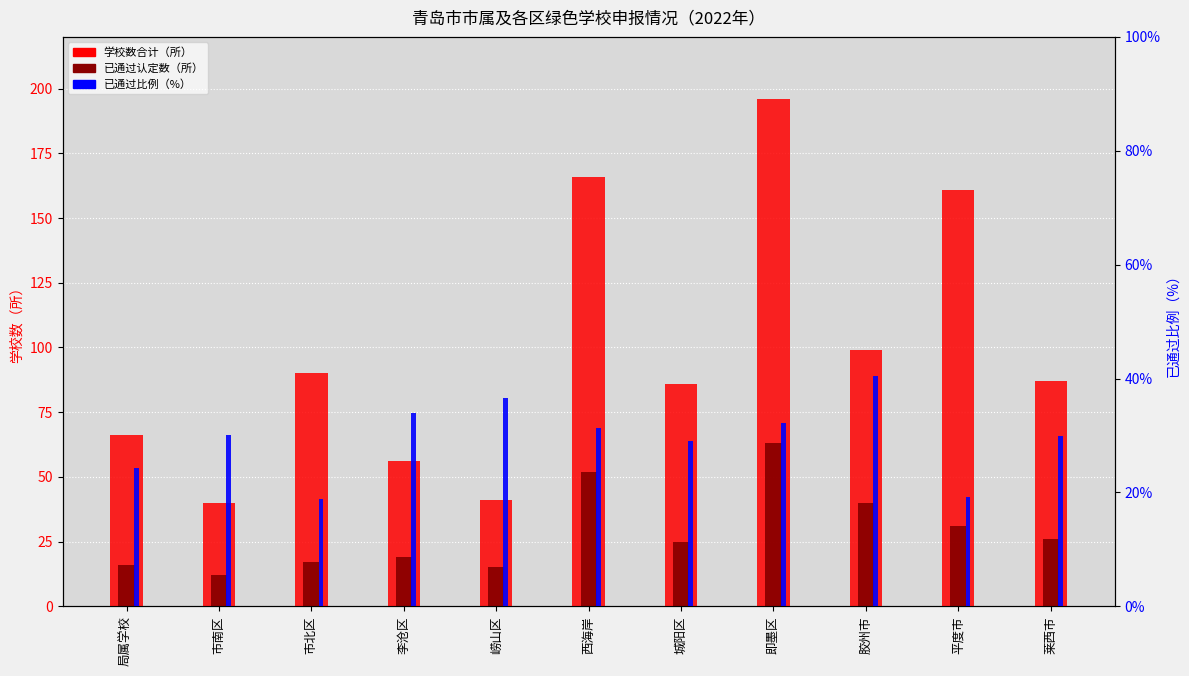

How many values in the 学校数合计（所） series exceed 87?

5